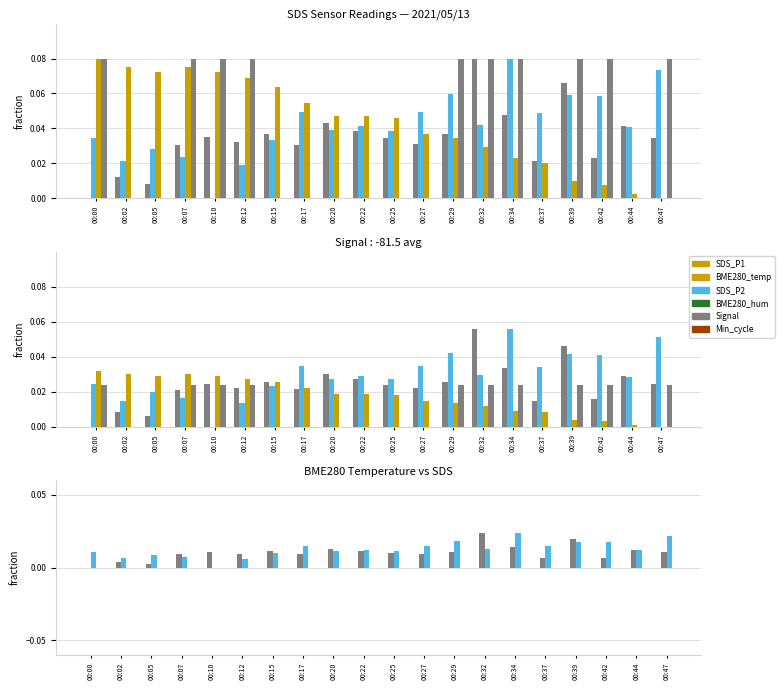

Which series has the largest range (max minus min)?

SDS_P1